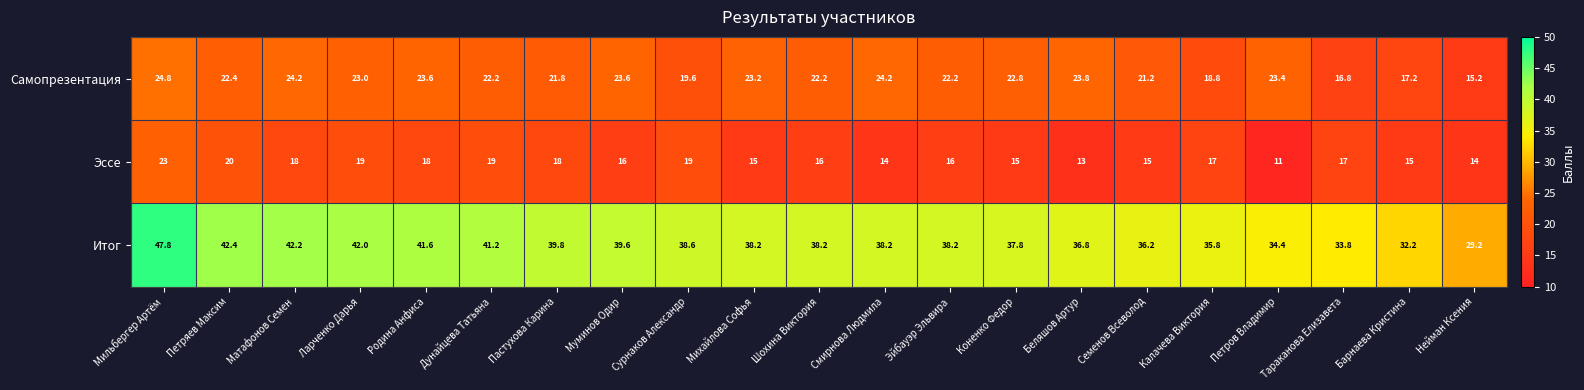

What is the average value of the Самопрезентация series?

21.7